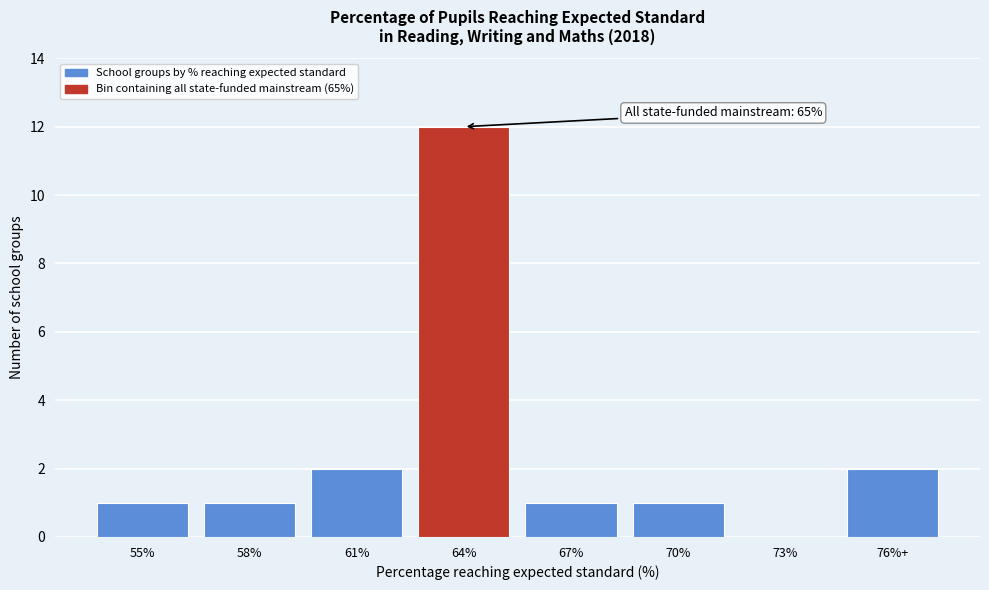

Reading left to right, transcribe all the data shown in this chart.

55%=1	58%=1	61%=2	64%=12	67%=1	70%=1	73%=0	76%+=2